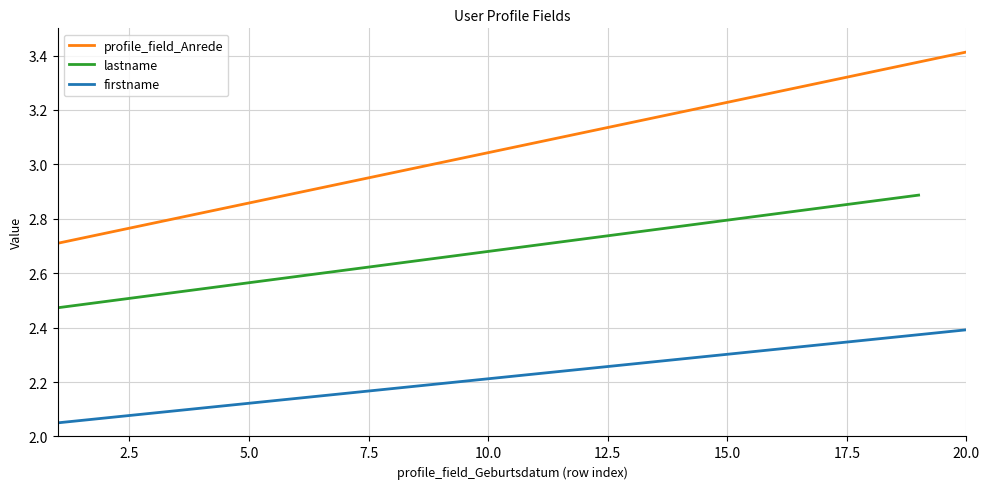

What is the difference between the maximum and minimum values in the lastname series?

0.4